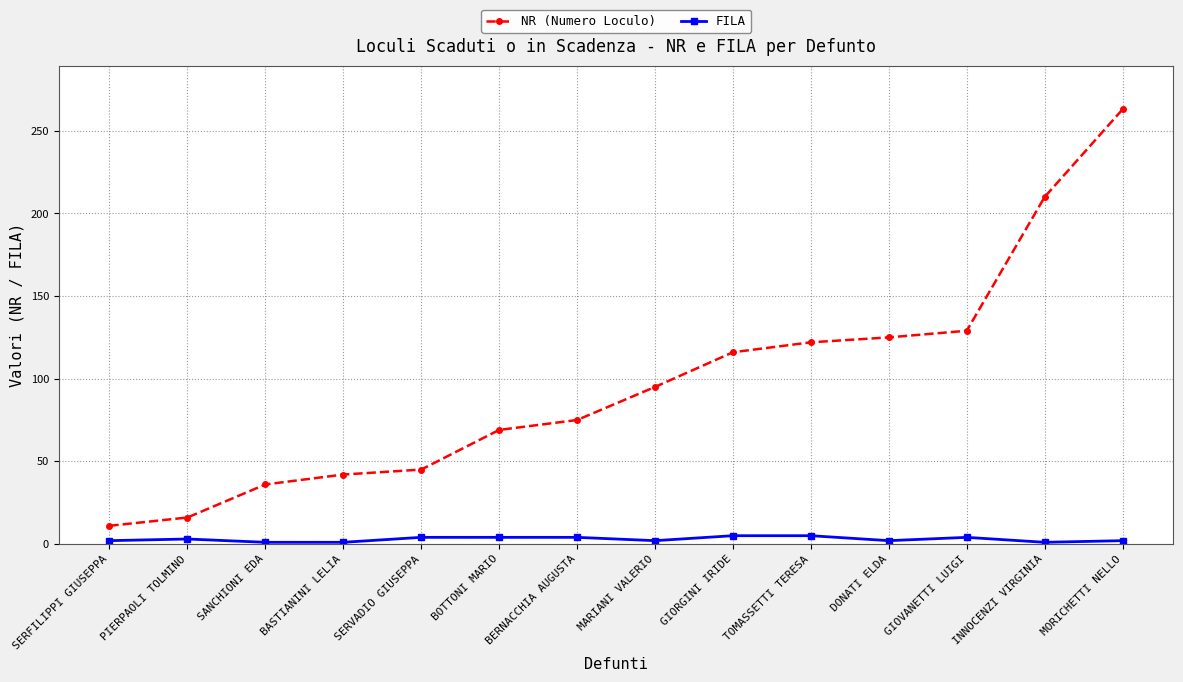

At SERFILIPPI GIUSEPPA, list the series in order from smallest to largest.

FILA, NR (Numero Loculo)